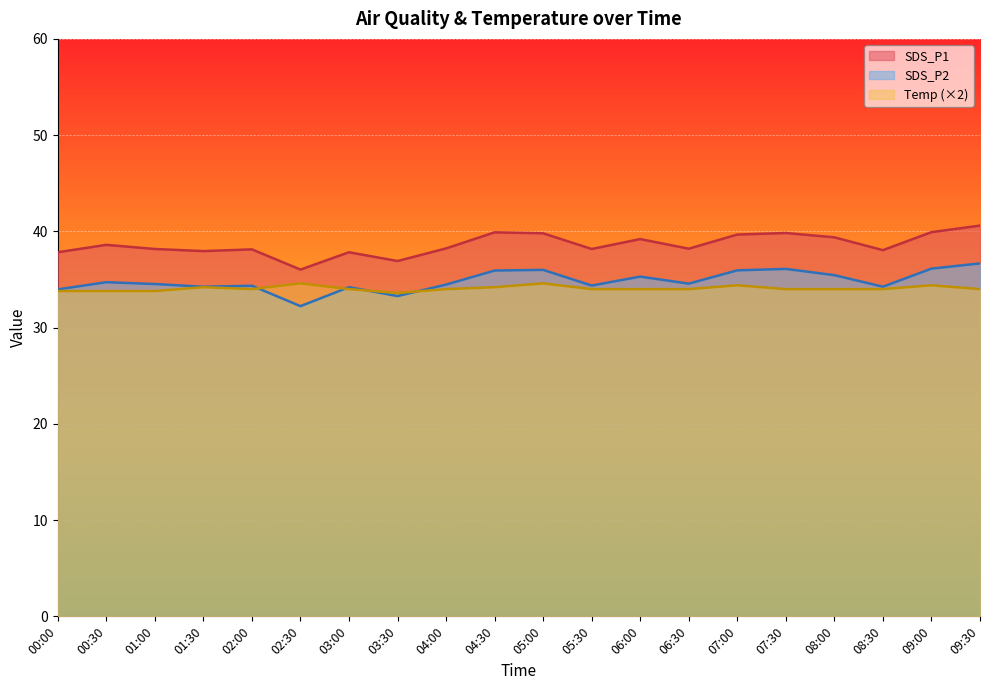

What is the difference between the Temp values at 05:00 and 00:30?

0.8